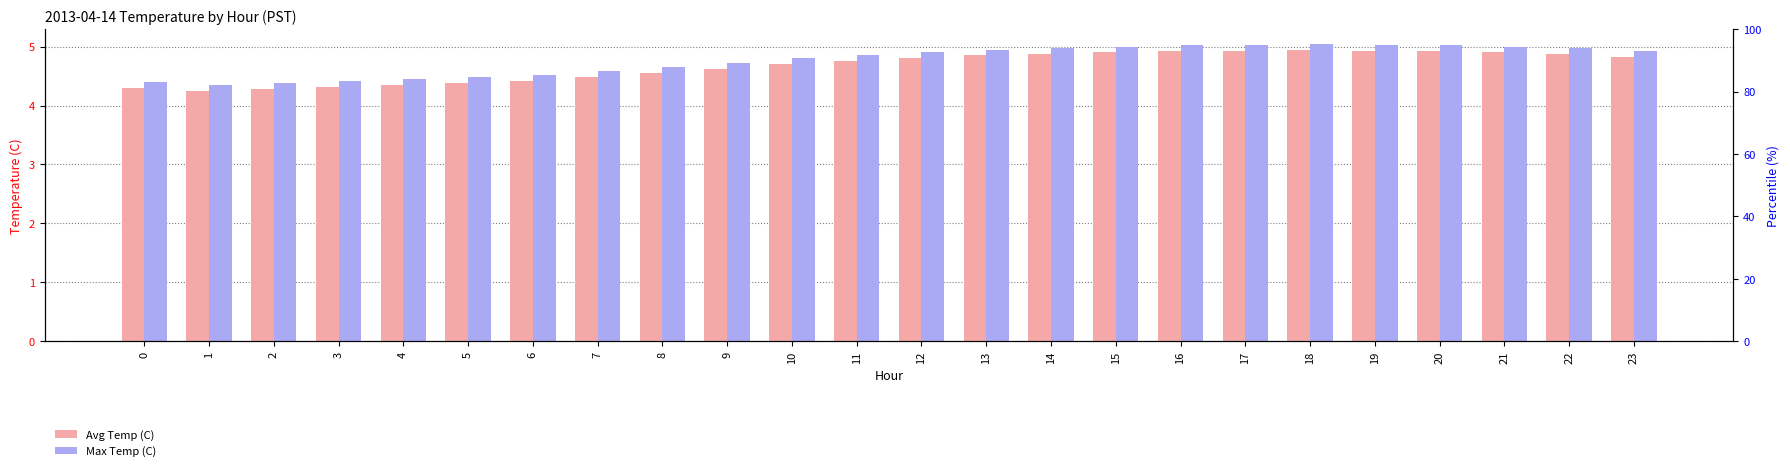

What value does the Max Temp (C) series have at 10?

4.8